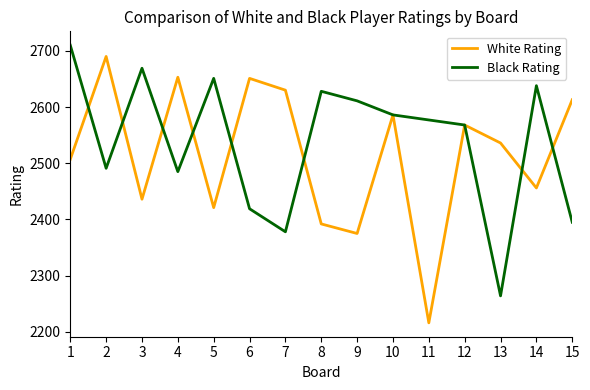

What value does the Black Rating series have at 10, to the nearest 5?

2585